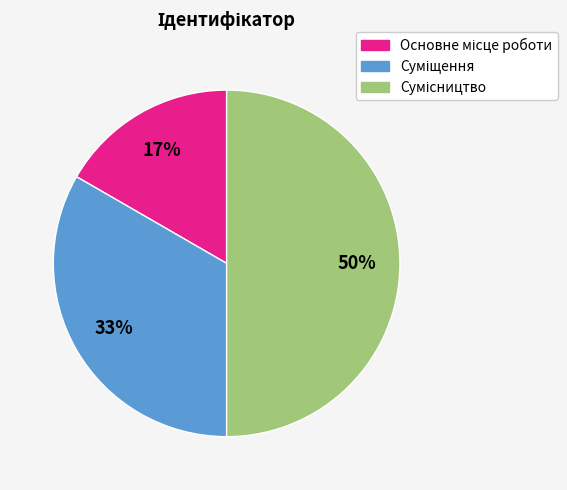

To the nearest percent, what is the average slice percentage?

33%